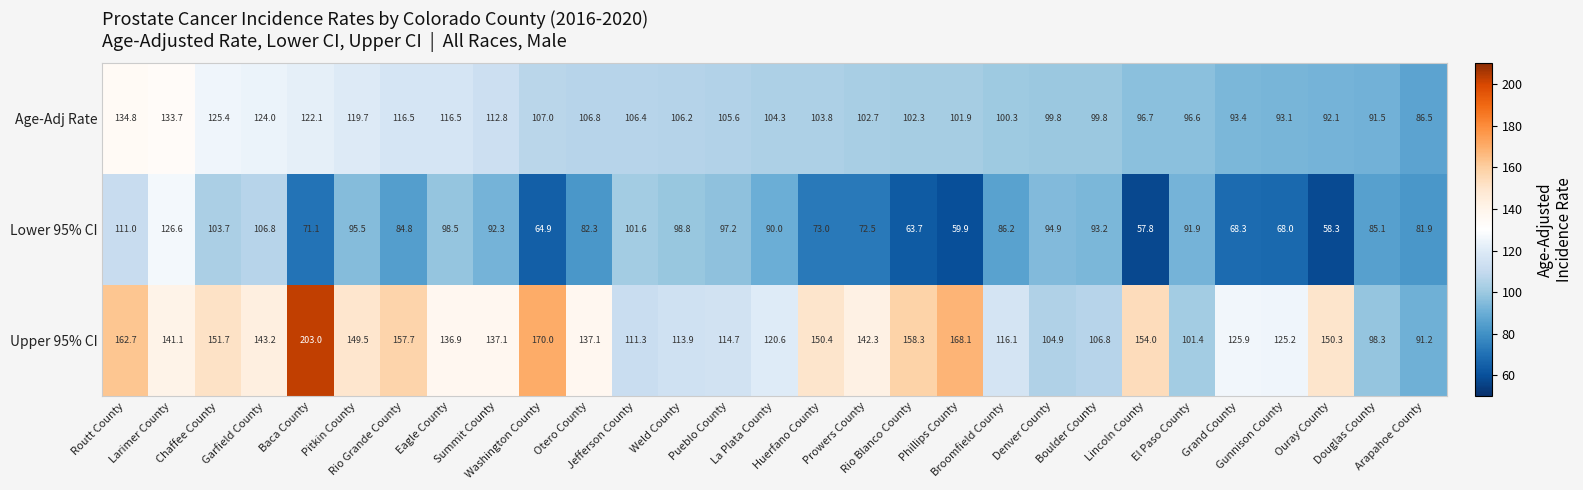

Which category has the highest value across all series?

Baca County